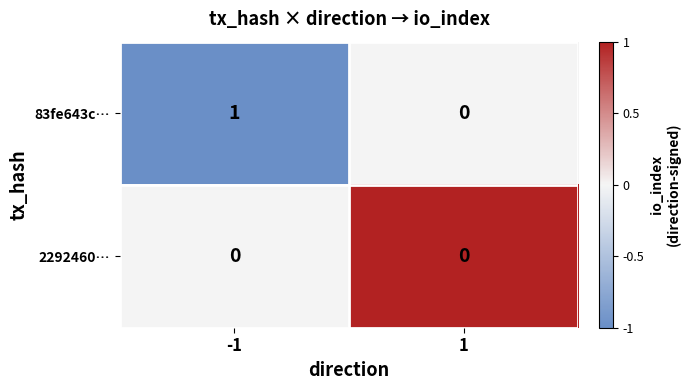

Rank the categories by 83fe643c… value from lowest to highest.

1, -1